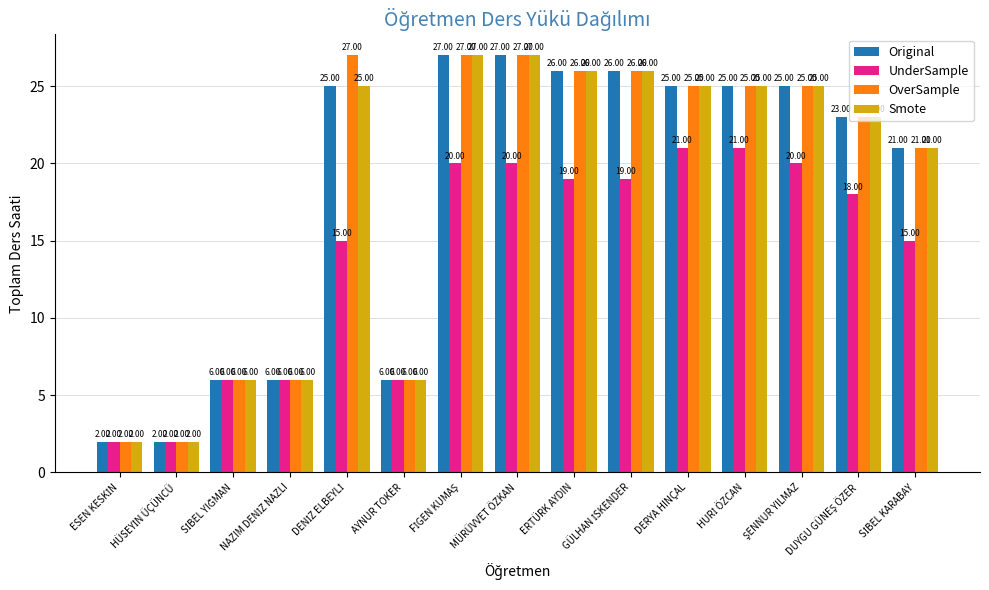

What is the maximum value shown in the chart?

27